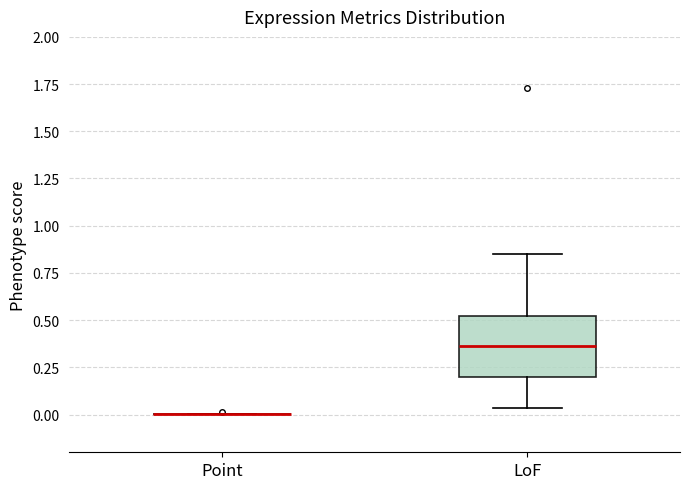

Reading left to right, read every box against the y-axis: the position of its median line, the range the box covers, and the ends of its whiskers. The values are not printed on the chart, so give them approximately, as read against the axis.

Point: box collapsed to a line at 0.00, whiskers 0.00 to 0.00
LoF: median 0.35, box 0.20 to 0.50, whiskers 0.05 to 0.85